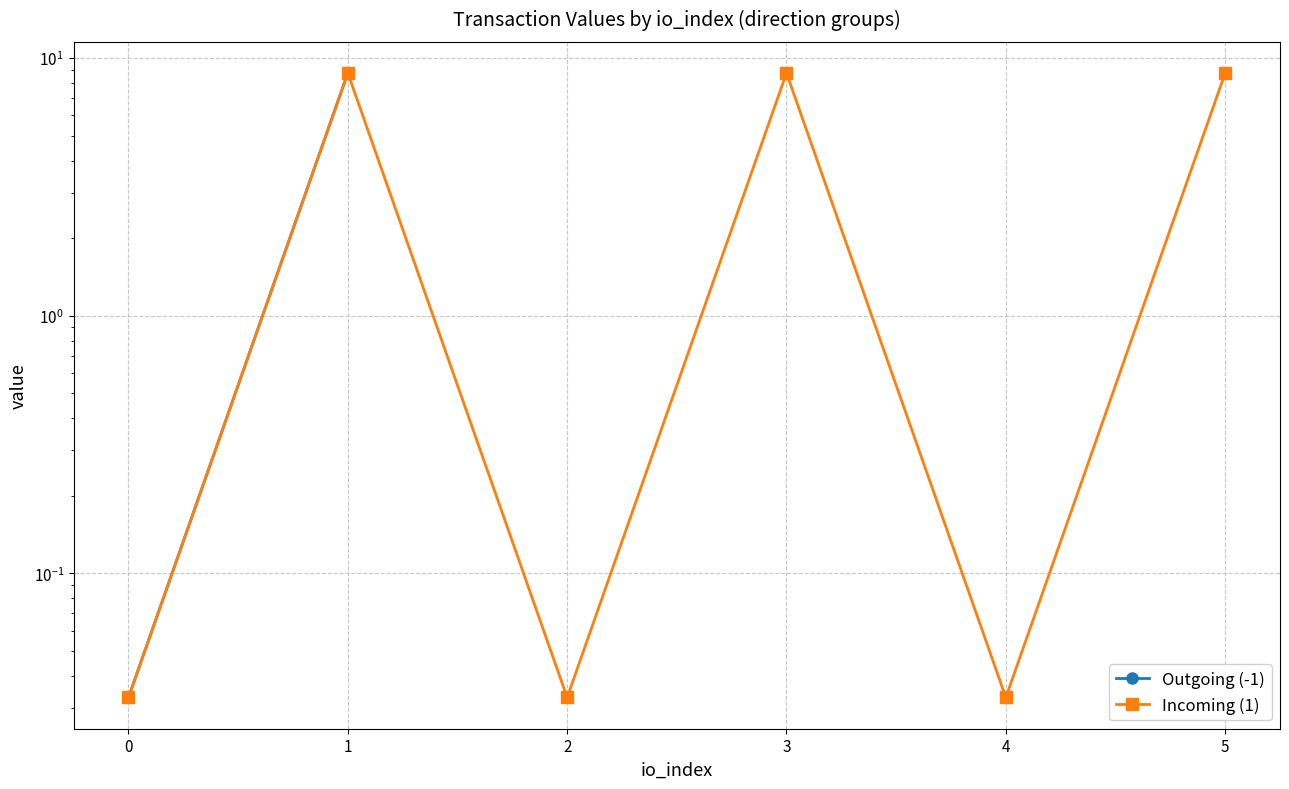

Rank the series at 0 from highest to lowest value.

Incoming (1), Outgoing (-1)